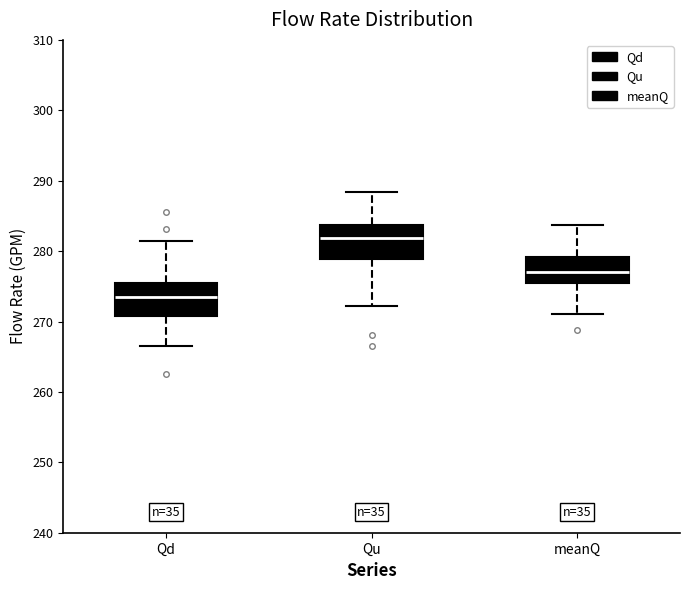

Which box has the highest median line?

Qu